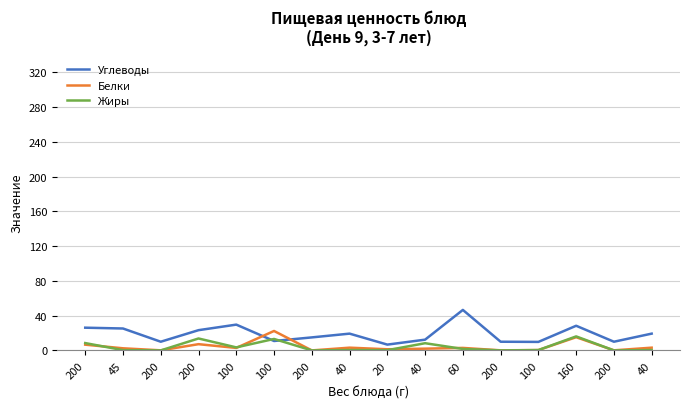

What is the sum of the Жиры values at 160 and 60?

17.8